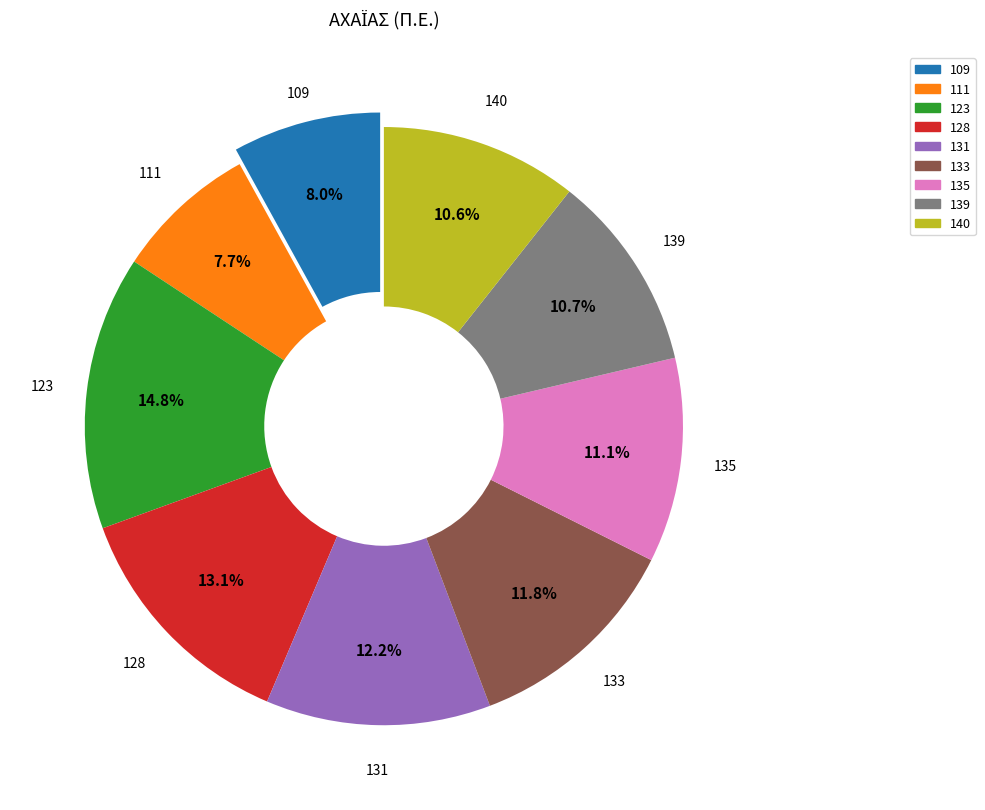

Combined, do 109 and 123 account for over 50%?

No